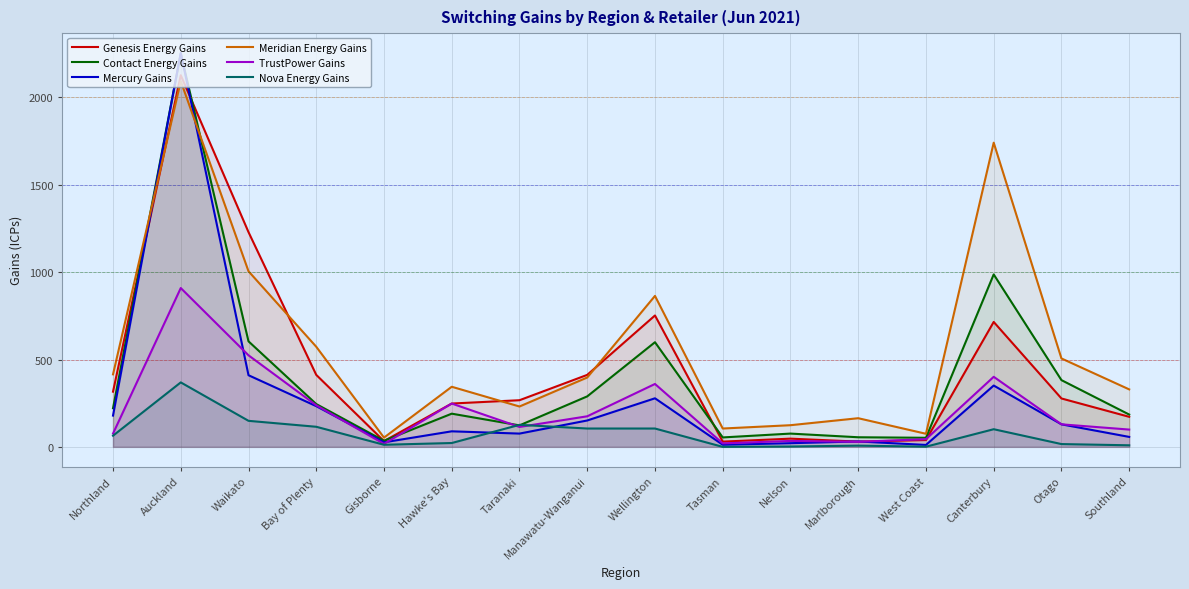

In Genesis Energy Gains, how many points are lower than both neighbors (excluding endpoints)?

3